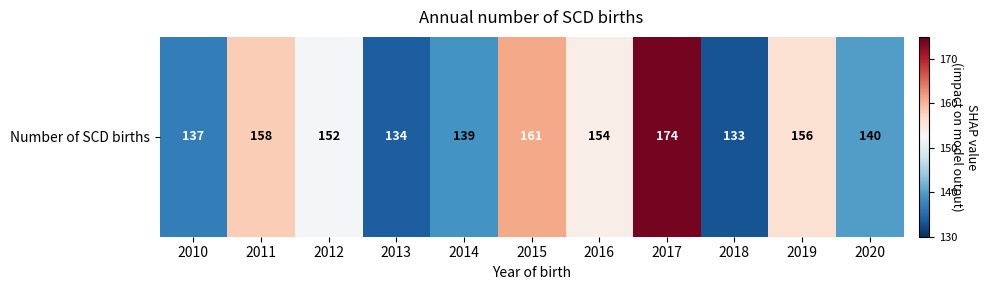

What is the greatest value displayed?

174